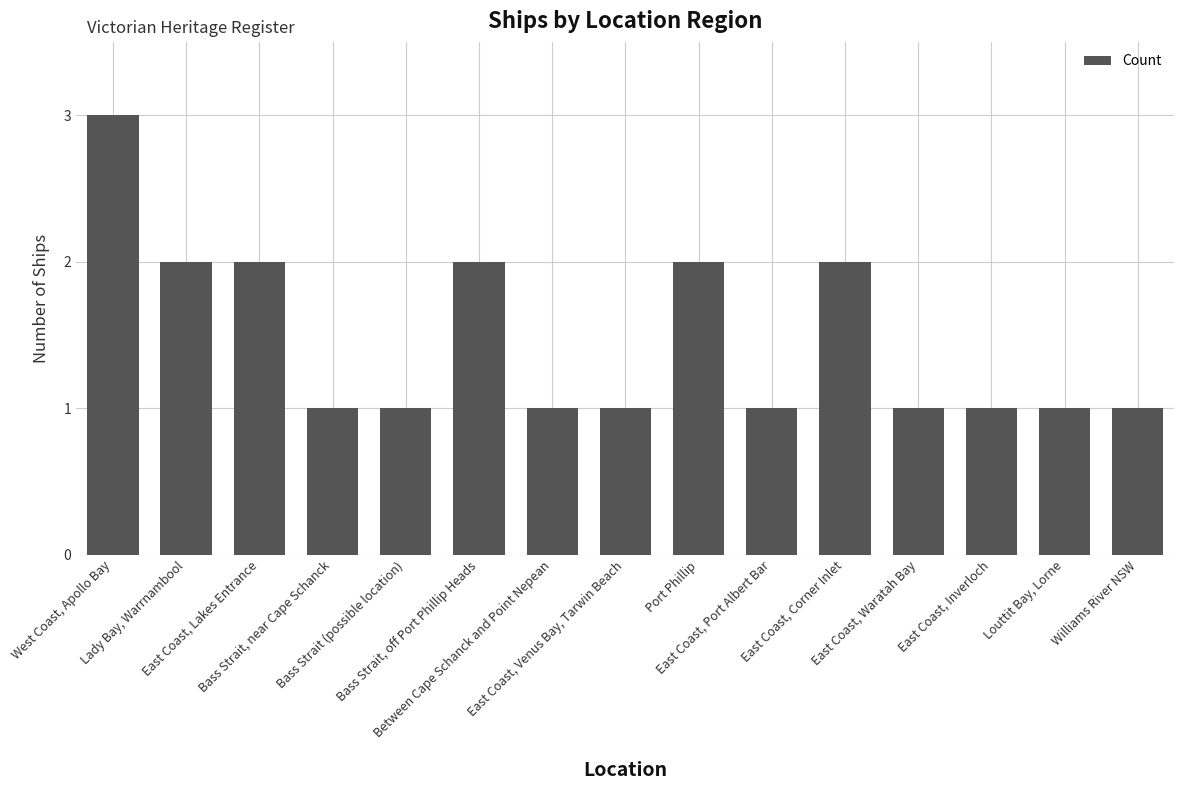

What is the sum of the values at Bass Strait, near Cape Schanck and East Coast, Inverloch?

2